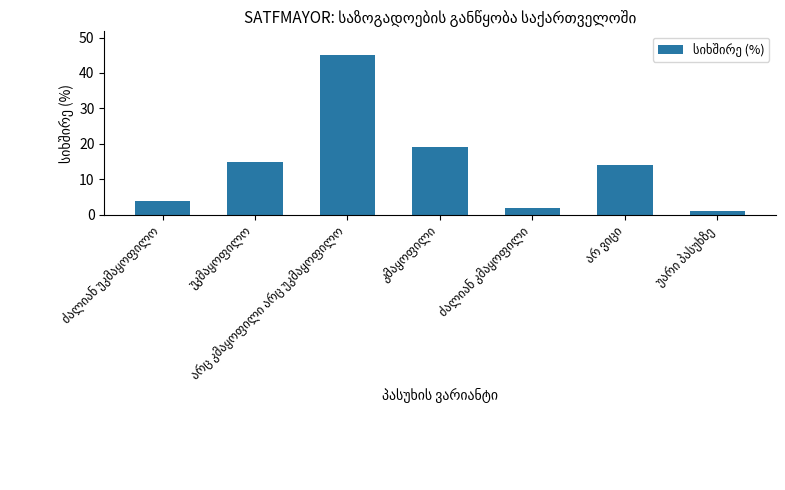

What is the value of the 3rd bar from the left?

45